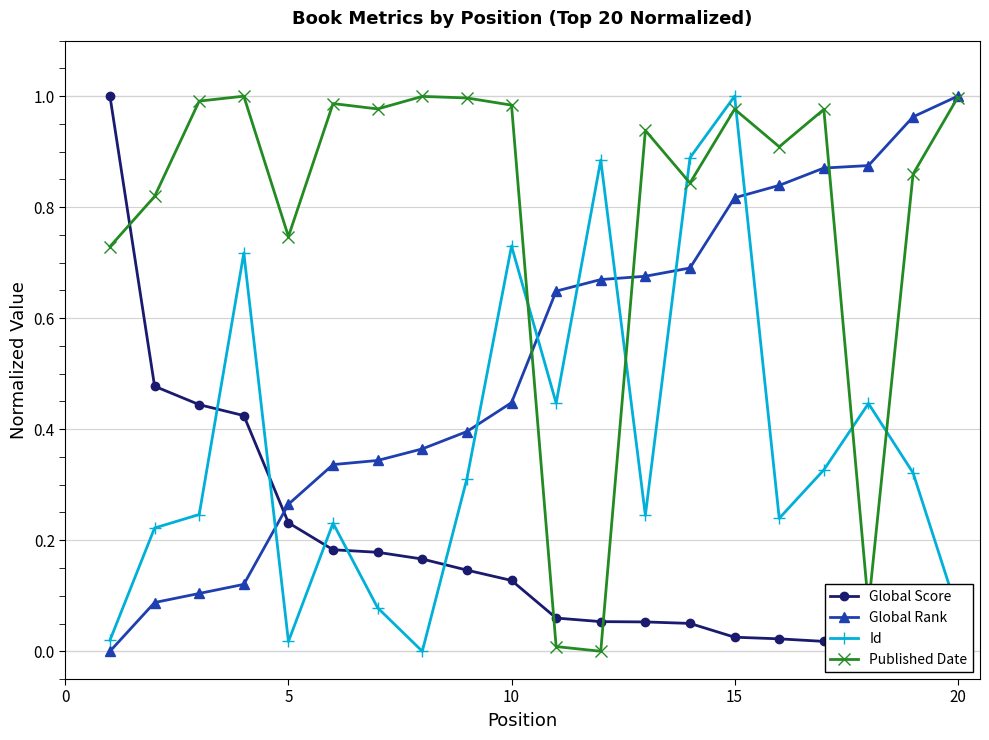

Which category has the highest value in the Global Rank series?

20